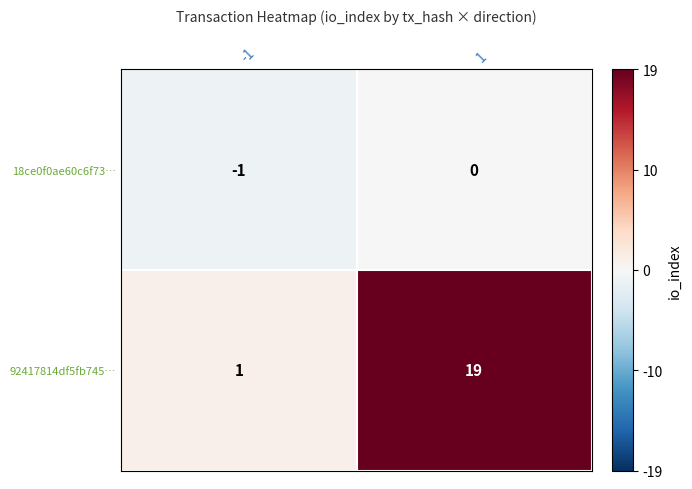

Reading left to right, list all the values displayed in this chart.

18ce0f0ae60c6f73…: -1	0
92417814df5fb745…: 1	19